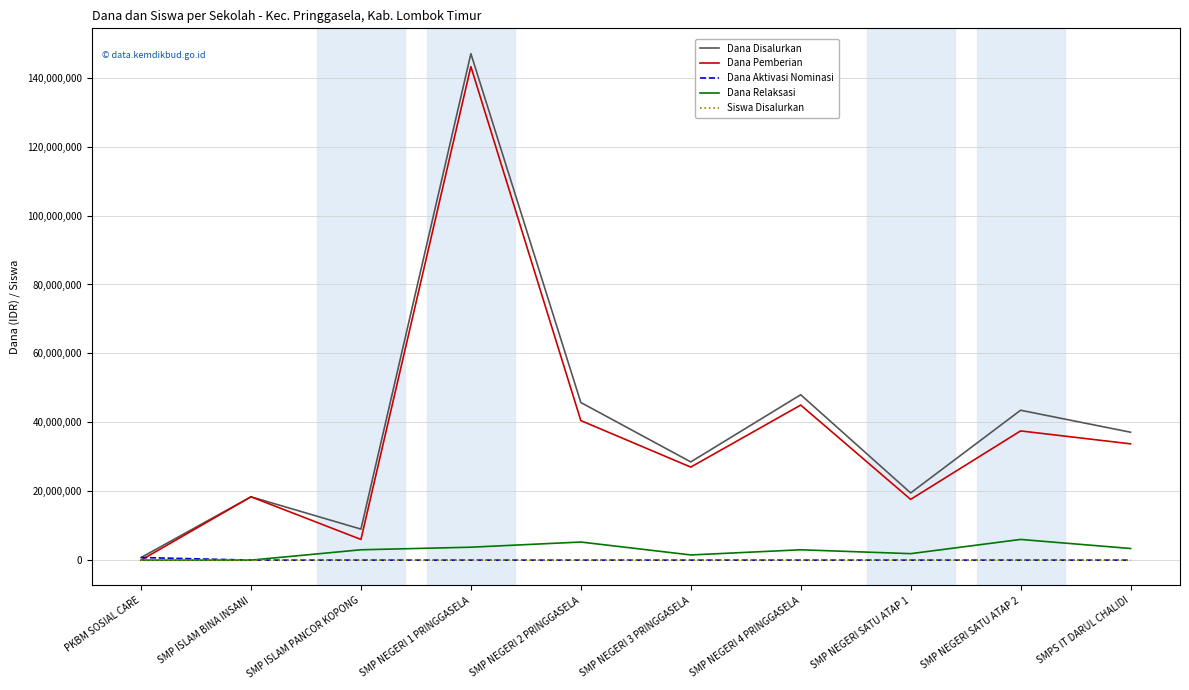

What is the greatest value displayed?

147000000